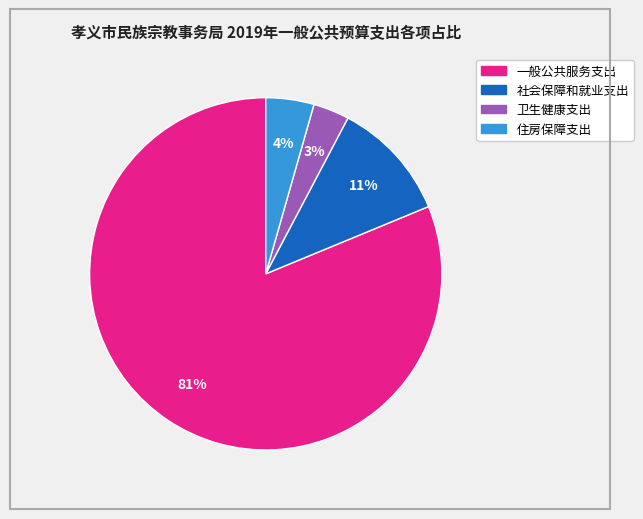

To the nearest percent, what percentage of the pie is 卫生健康支出?

3%